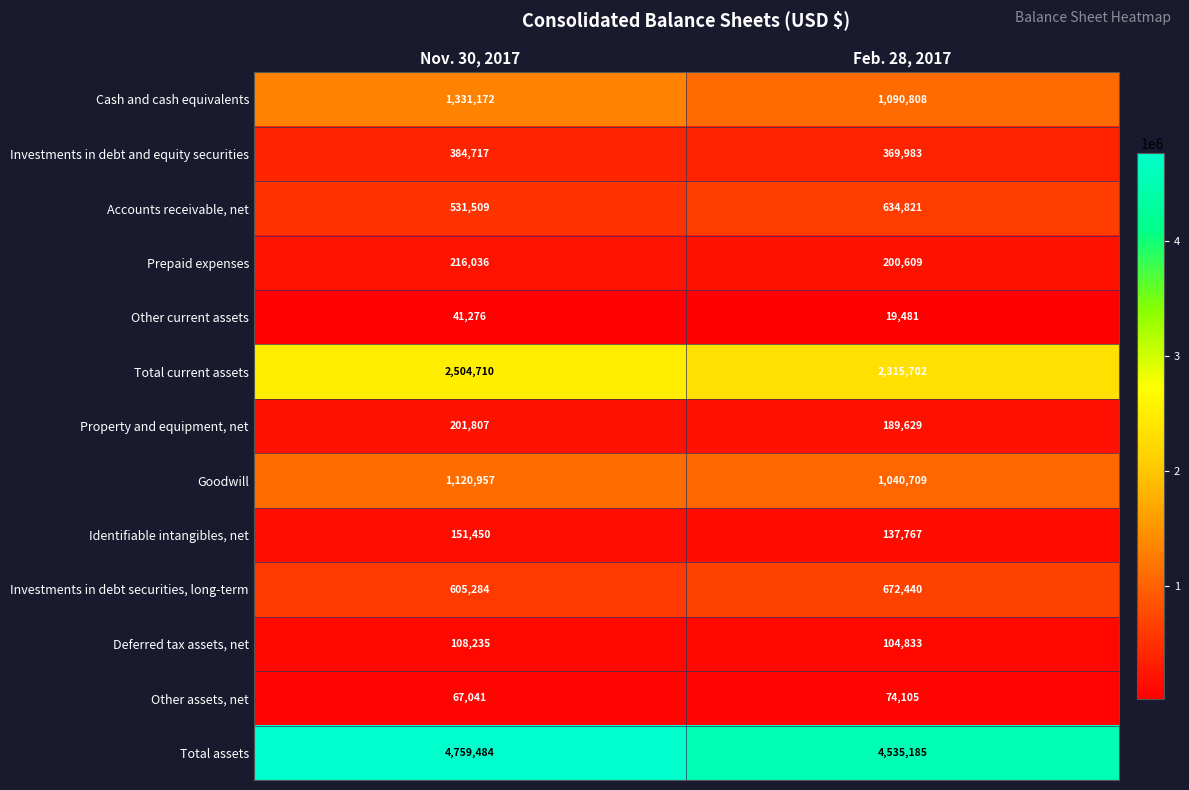

Which series changed the most between Nov. 30, 2017 and Feb. 28, 2017?

Cash and cash equivalents